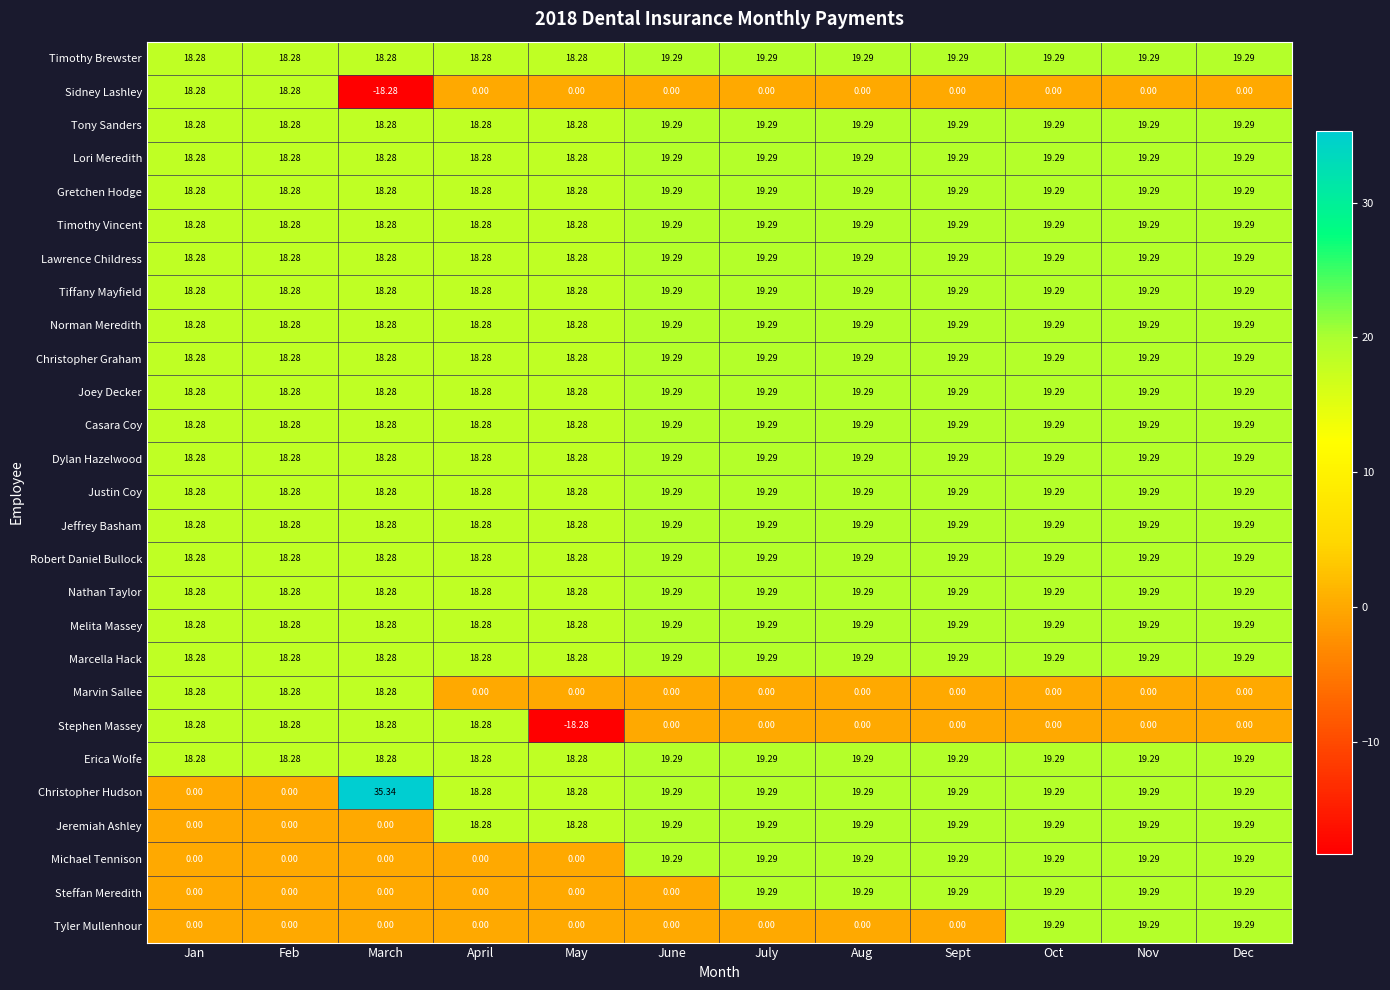

At which category does the chart reach its peak across all series?

March